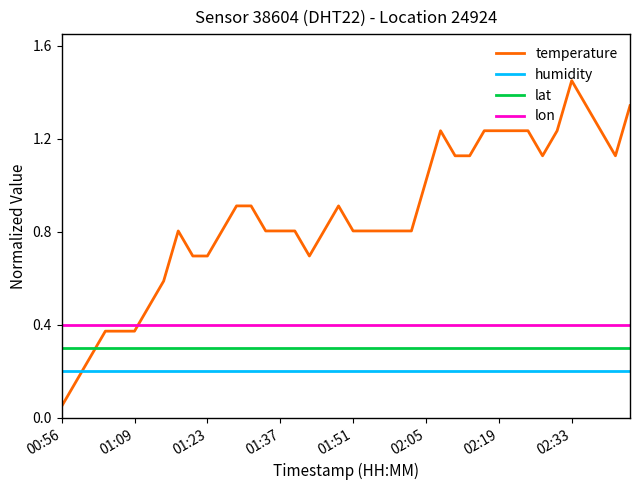

How many lines are shown in the chart?

4